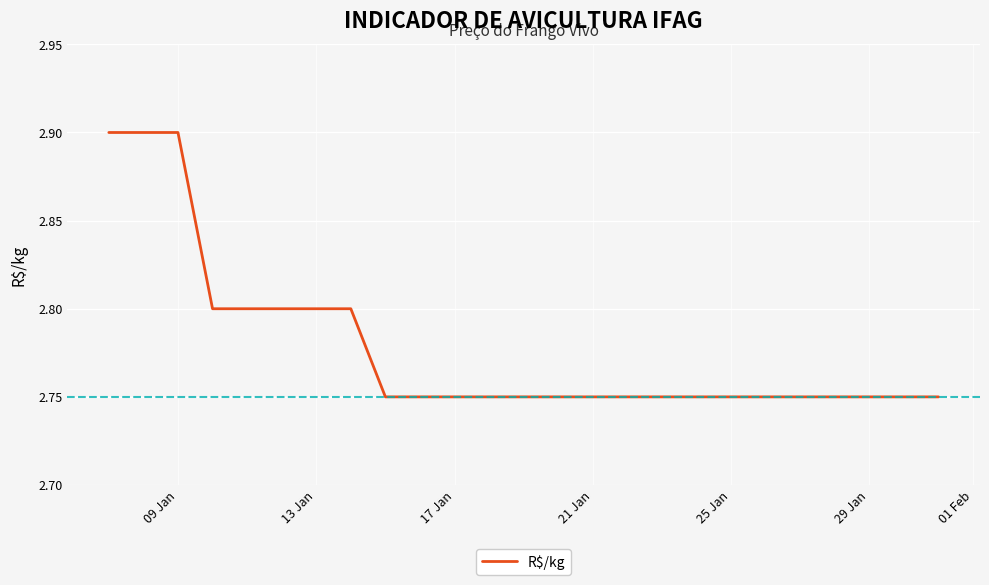

Does the chart have visible grid lines?

Yes